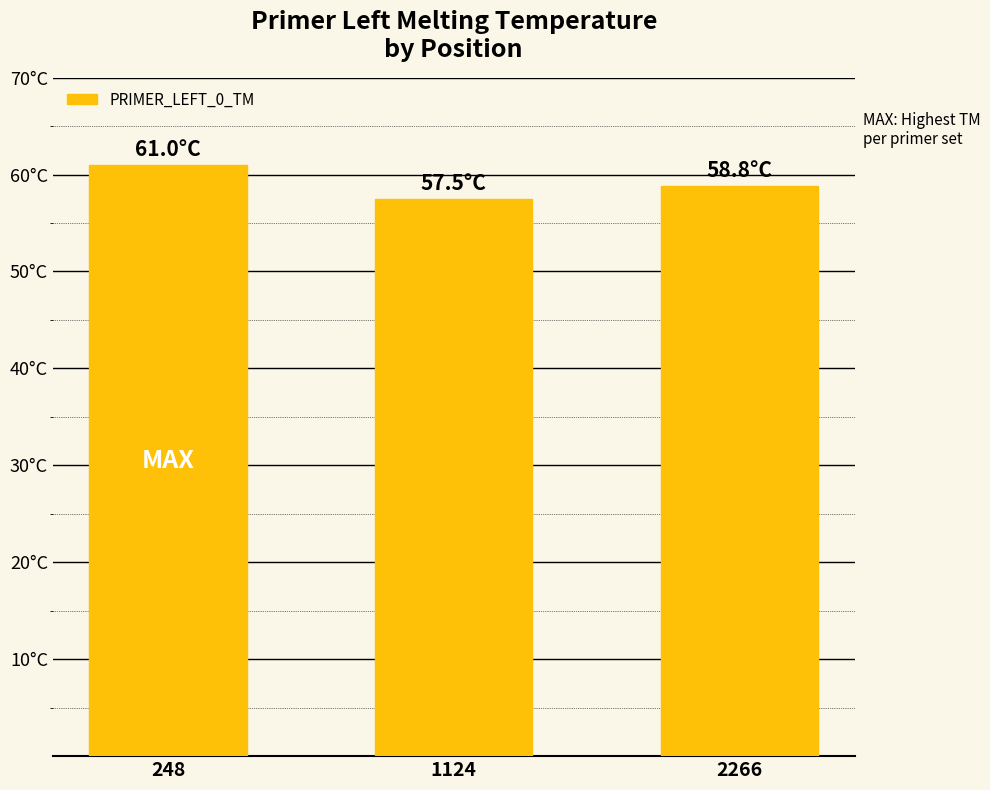

What is the difference between the values at 248 and 2266?

2.2